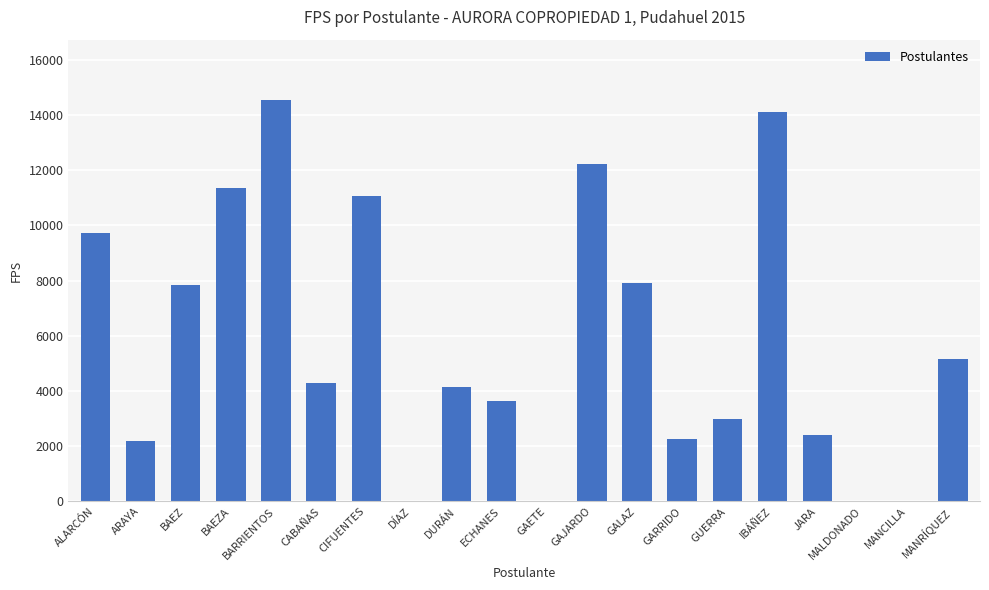

What is the sum of all values?

115859